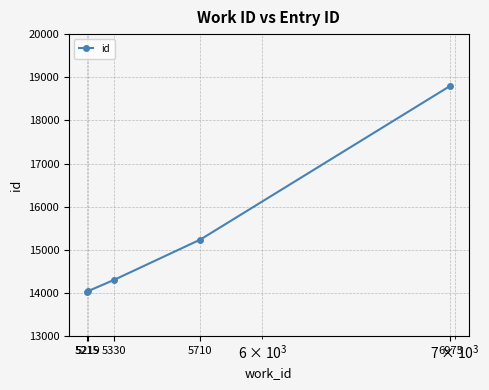

What is the difference between the second highest and second lowest values?

1196